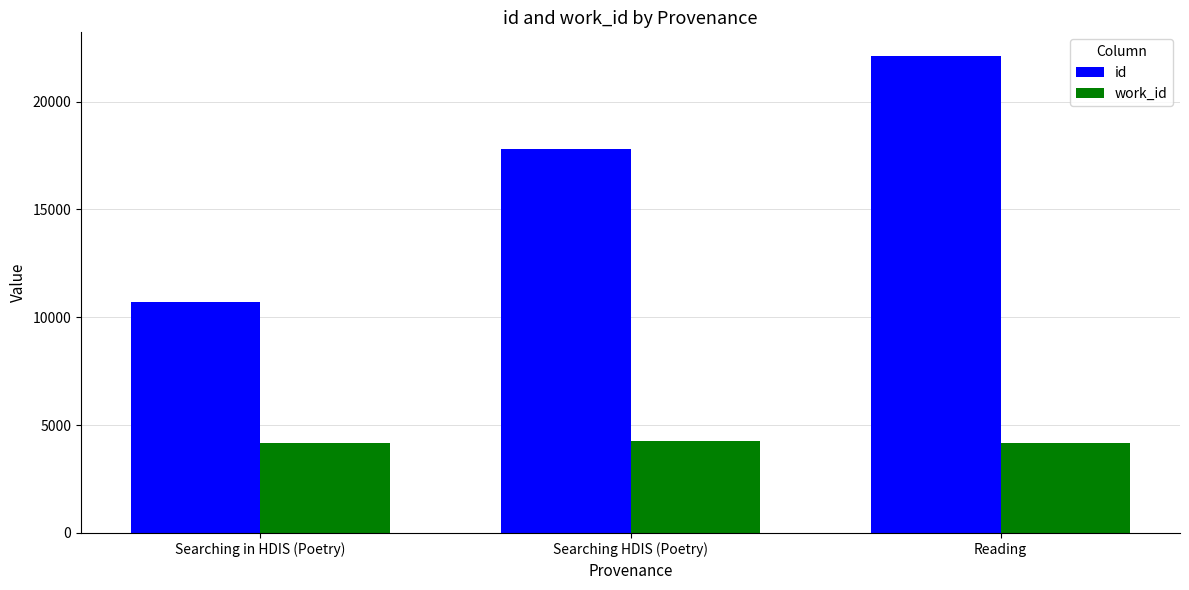

The value of id at Searching in HDIS (Poetry) is 10690. True or false?

True